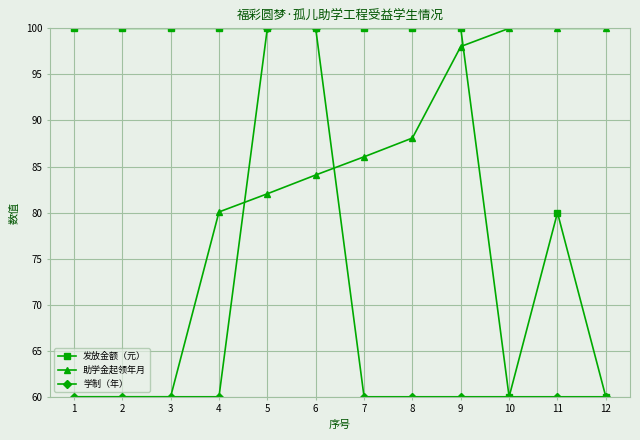

Which series ends up on top after the final intersection of 发放金额（元） and 助学金起领年月?

助学金起领年月